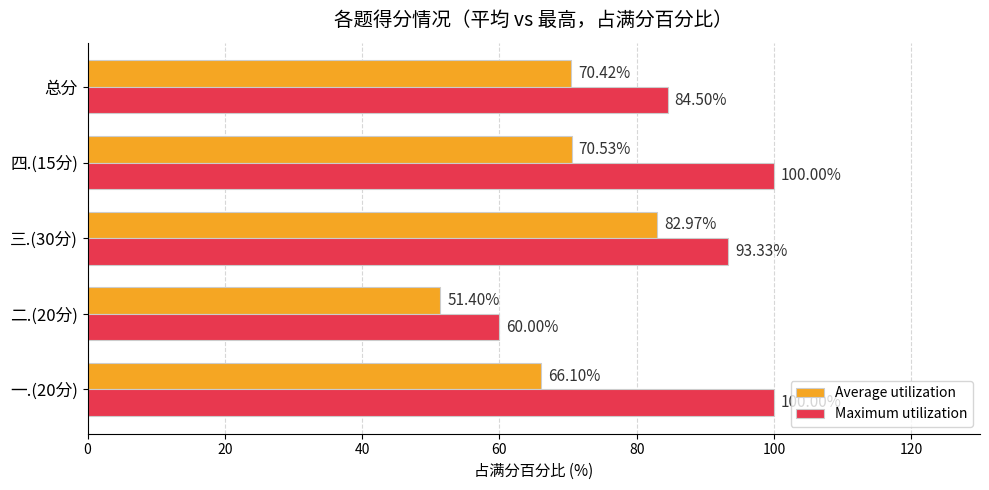

Is the value of Maximum utilization at 一.(20分) greater than the value of Average utilization at 总分?

Yes